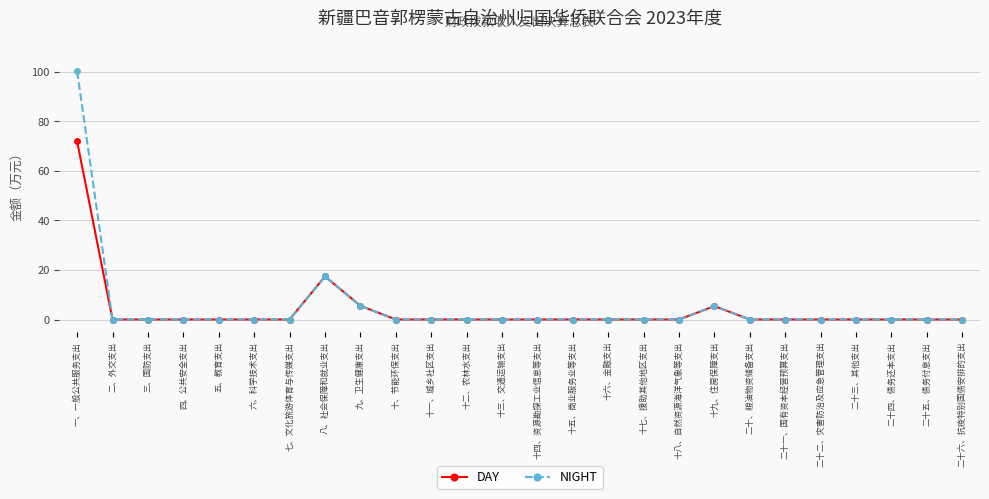

List the series in order of their peak value, lowest first.

DAY, NIGHT